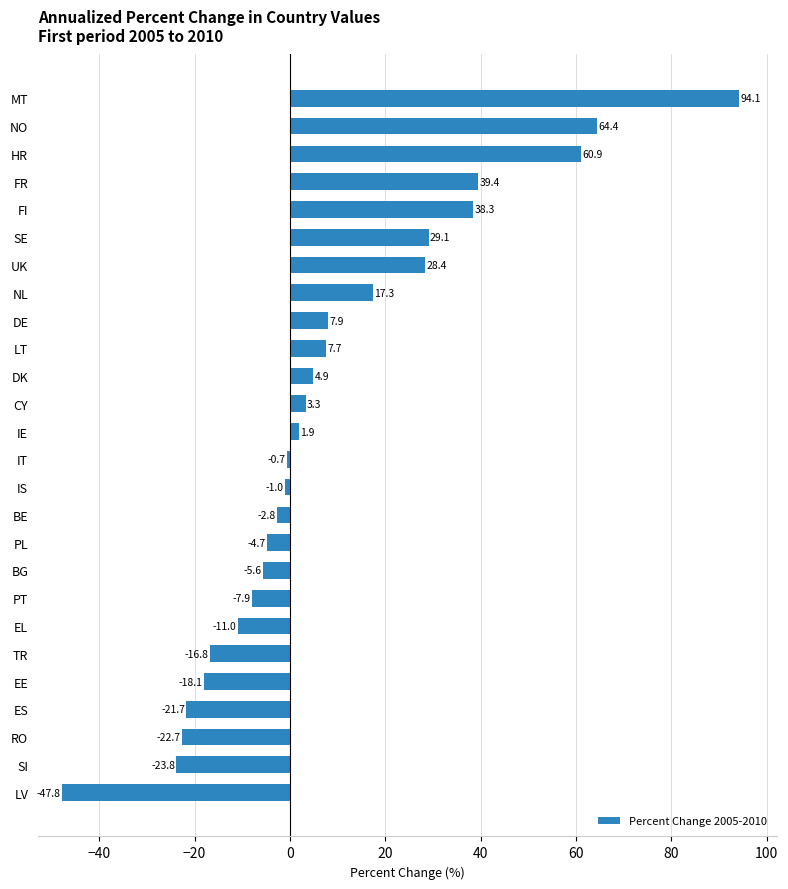

What is the ratio of the value at LT to the value at IE?

4.1